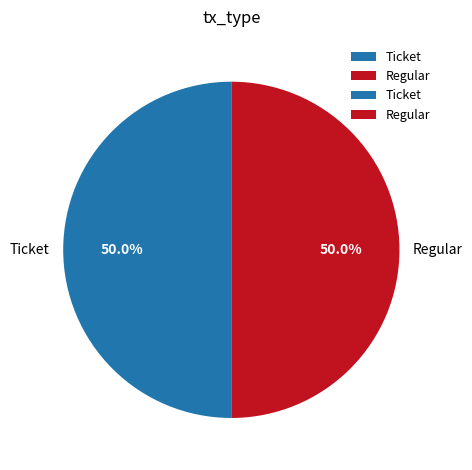

Count the number of slices in the pie.

2